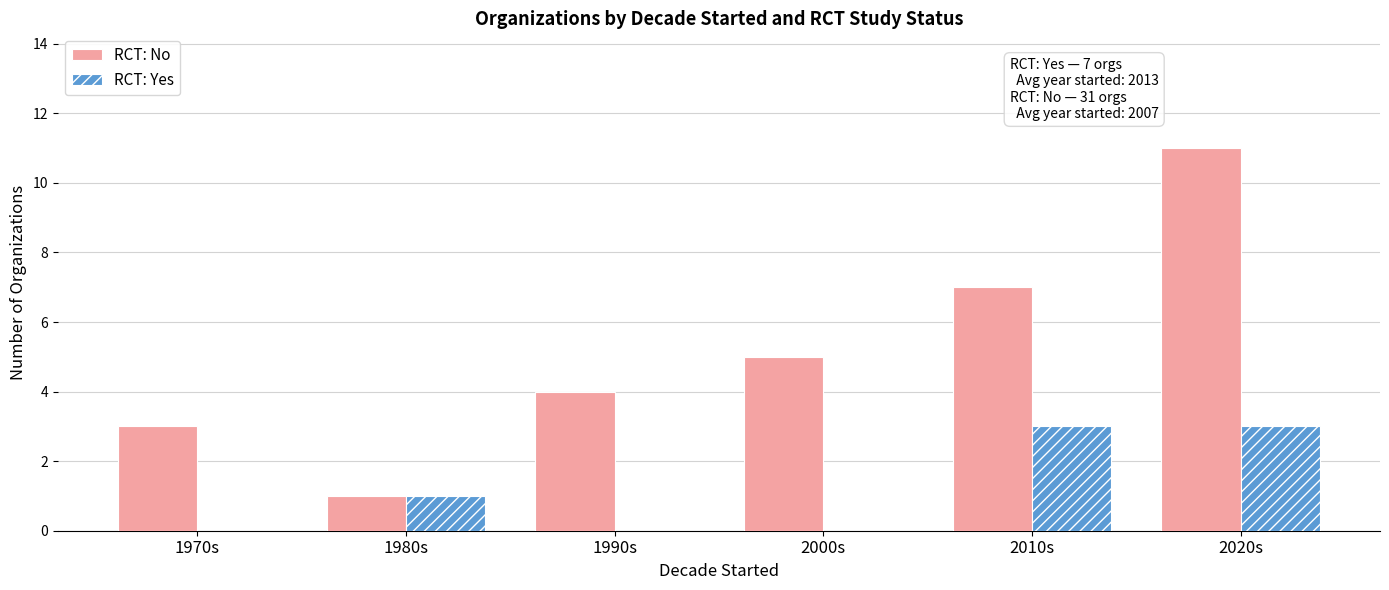

Reading left to right, what are all the values shown in this chart?

RCT: No: 3	1	4	5	7	11
RCT: Yes: 0	1	0	0	3	3